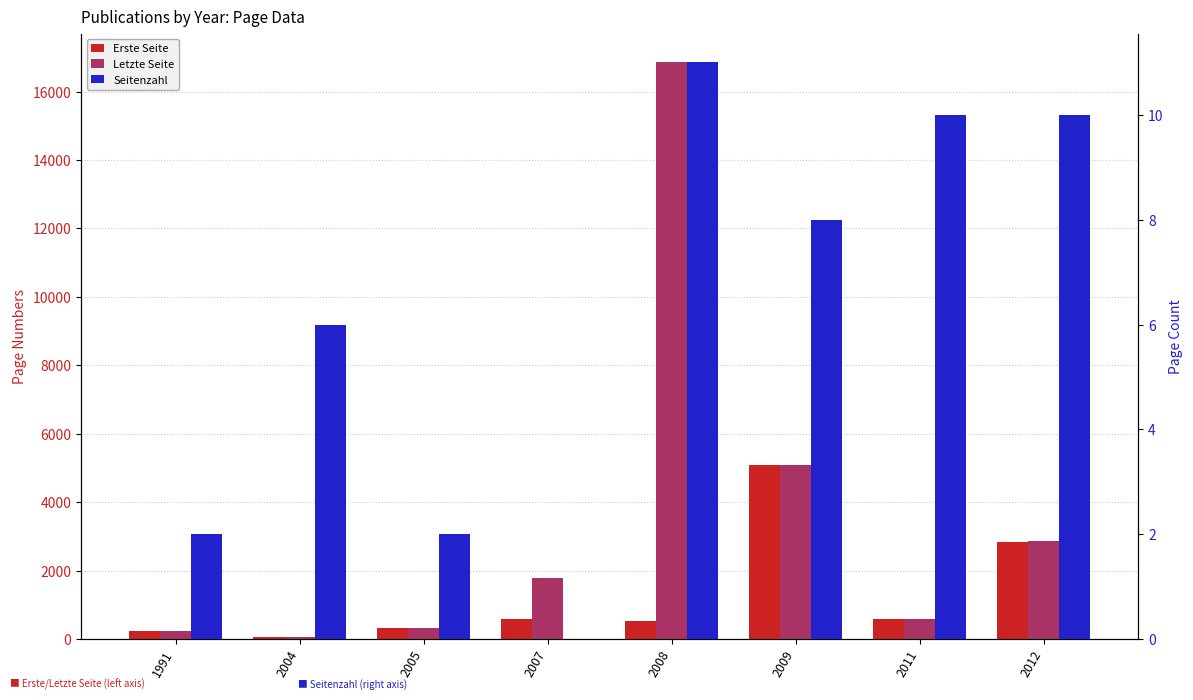

True or false: Erste Seite has a value of 7194 at 2009.

False